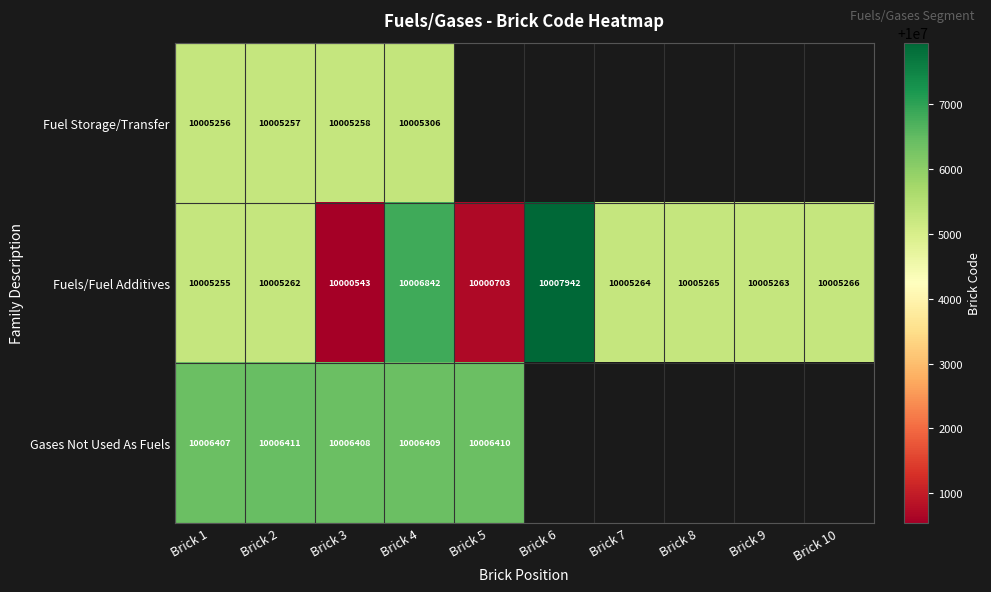

At how many categories does at least one series exceed 10006051?

6